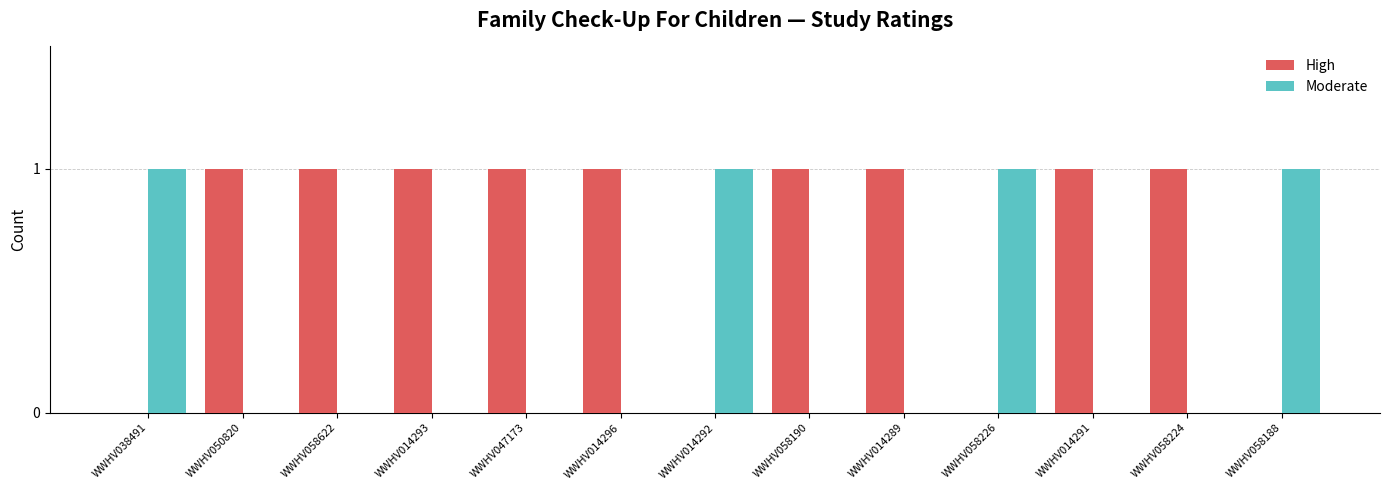

Reading right to left, extract all data points from this chart.

High: WWHV058188=0	WWHV058224=1	WWHV014291=1	WWHV058226=0	WWHV014289=1	WWHV058190=1	WWHV014292=0	WWHV014296=1	WWHV047173=1	WWHV014293=1	WWHV058622=1	WWHV050820=1	WWHV038491=0
Moderate: WWHV058188=1	WWHV058224=0	WWHV014291=0	WWHV058226=1	WWHV014289=0	WWHV058190=0	WWHV014292=1	WWHV014296=0	WWHV047173=0	WWHV014293=0	WWHV058622=0	WWHV050820=0	WWHV038491=1